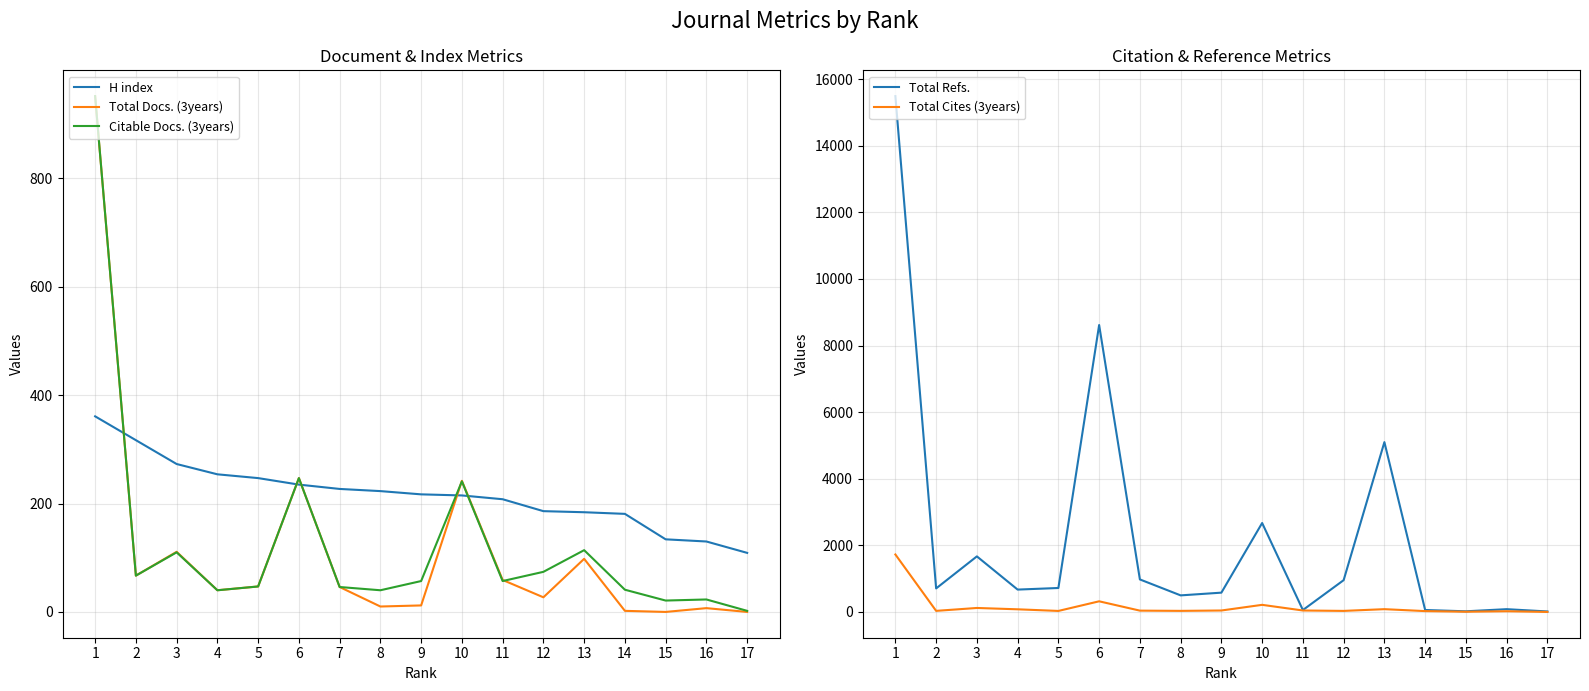

Between 4 and 6, which series saw the biggest shift?

Total Refs.